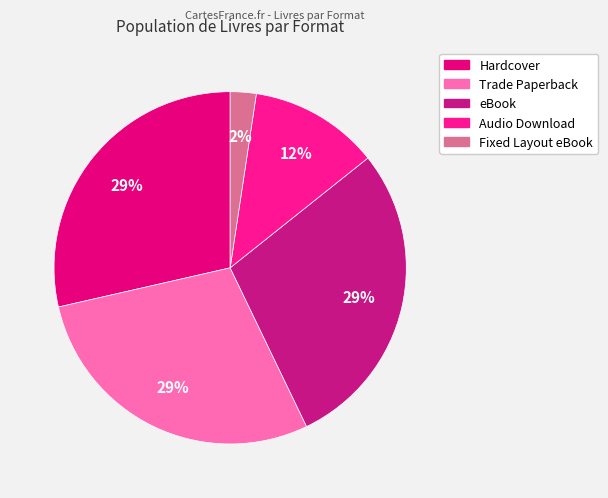

Count the number of slices in the pie.

5